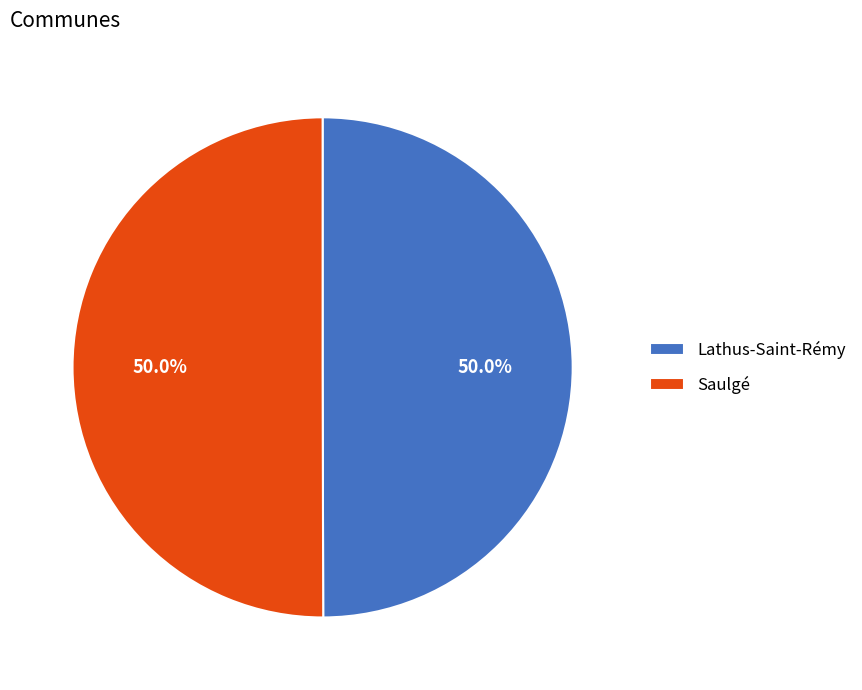

What is the ratio of the value at Lathus-Saint-Rémy to the value at Saulgé?

1.0